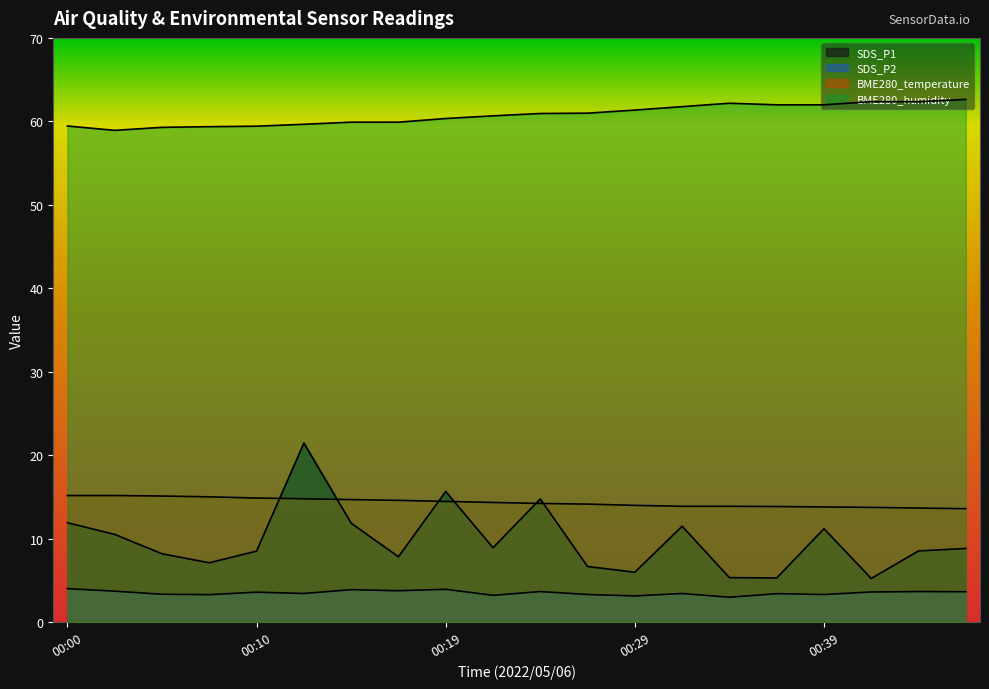

What is the difference between the maximum and minimum values in the BME280_temperature series?

1.6